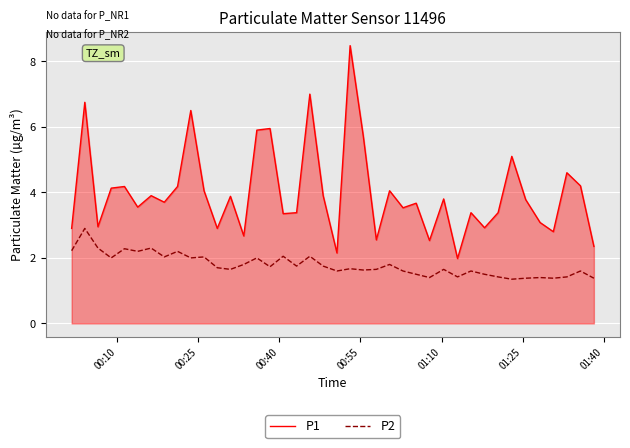

True or false: P2 and P1 intersect in this chart.

False